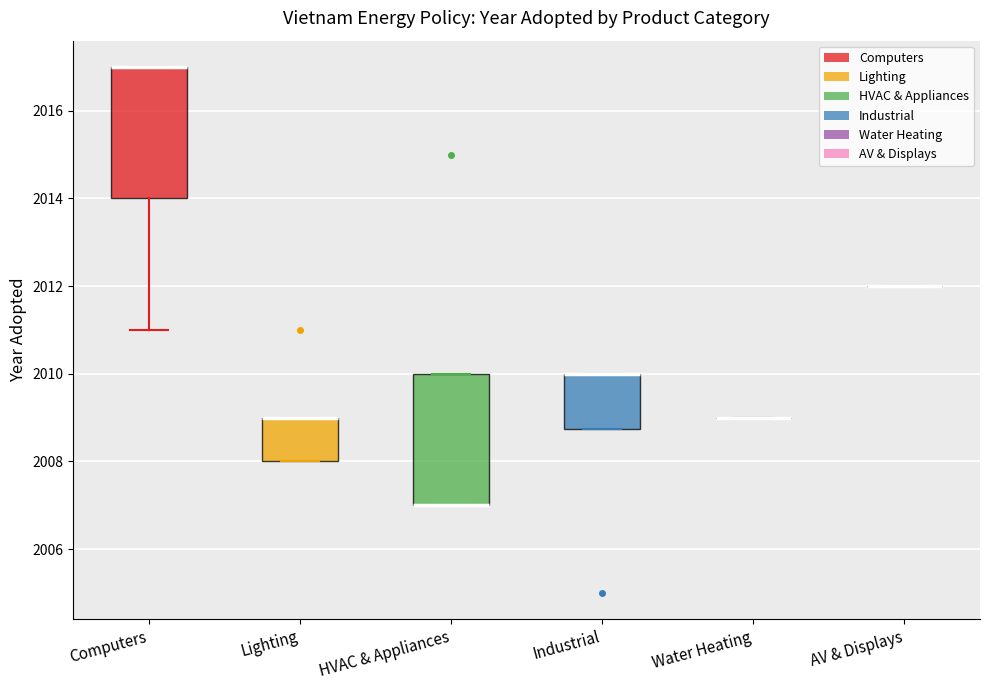

Reading left to right, read every box against the y-axis: the position of its median line, the range the box covers, and the ends of its whiskers. The values are not printed on the chart, so give them approximately, as read against the axis.

Computers: median 2017.0 (drawn on the box's upper edge), box 2014.0 to 2017.0, whiskers 2011.0 to 2017.0
Lighting: median 2009.0 (drawn on the box's upper edge), box 2008.0 to 2009.0, whiskers 2008.0 to 2009.0
HVAC & Appliances: median 2007.0 (drawn on the box's lower edge), box 2007.0 to 2010.0, whiskers 2007.0 to 2010.0
Industrial: median 2010.0 (drawn on the box's upper edge), box 2008.8 to 2010.0, whiskers 2008.8 to 2010.0
Water Heating: box collapsed to a line at 2009.0, whiskers 2009.0 to 2009.0
AV & Displays: box collapsed to a line at 2012.0, whiskers 2012.0 to 2012.0